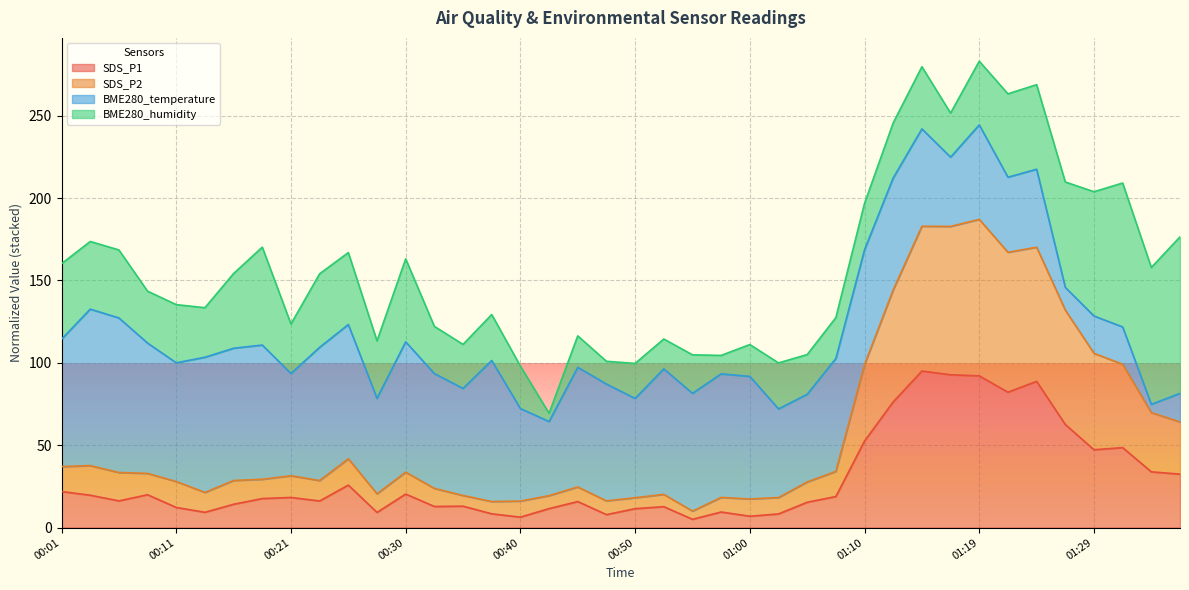

What is the maximum value for SDS_P1?

95.0